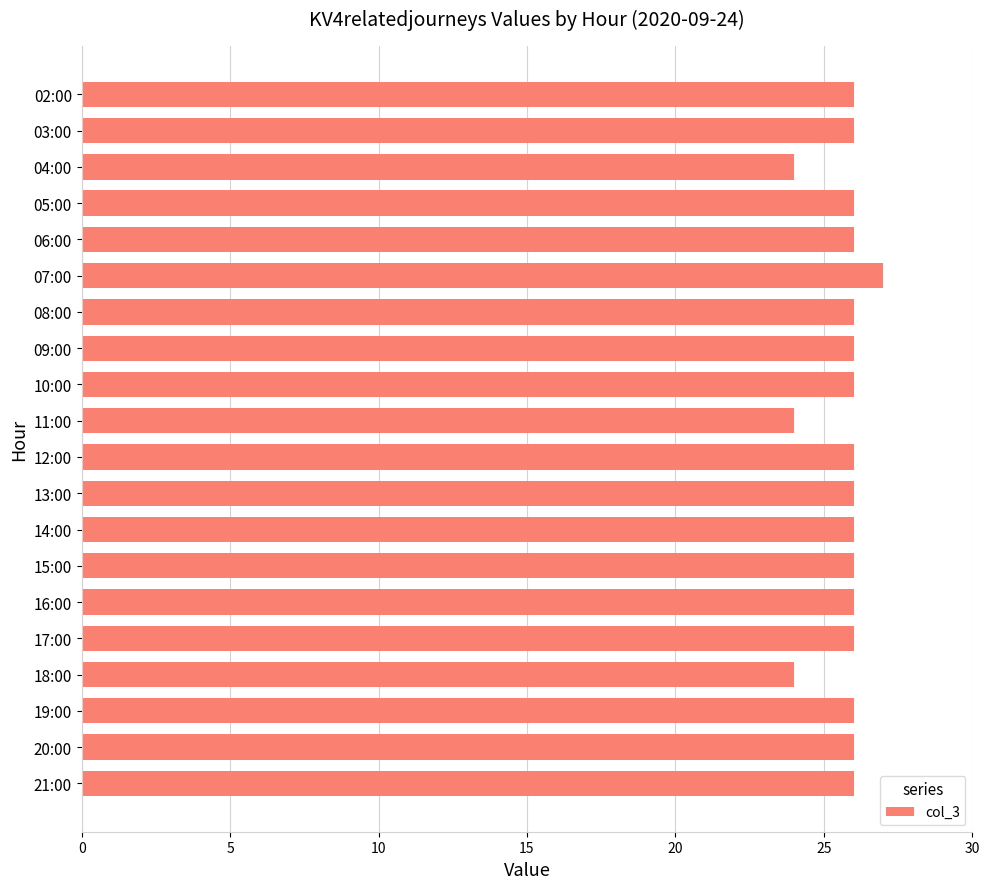

What is the difference between the maximum and second lowest values?

3